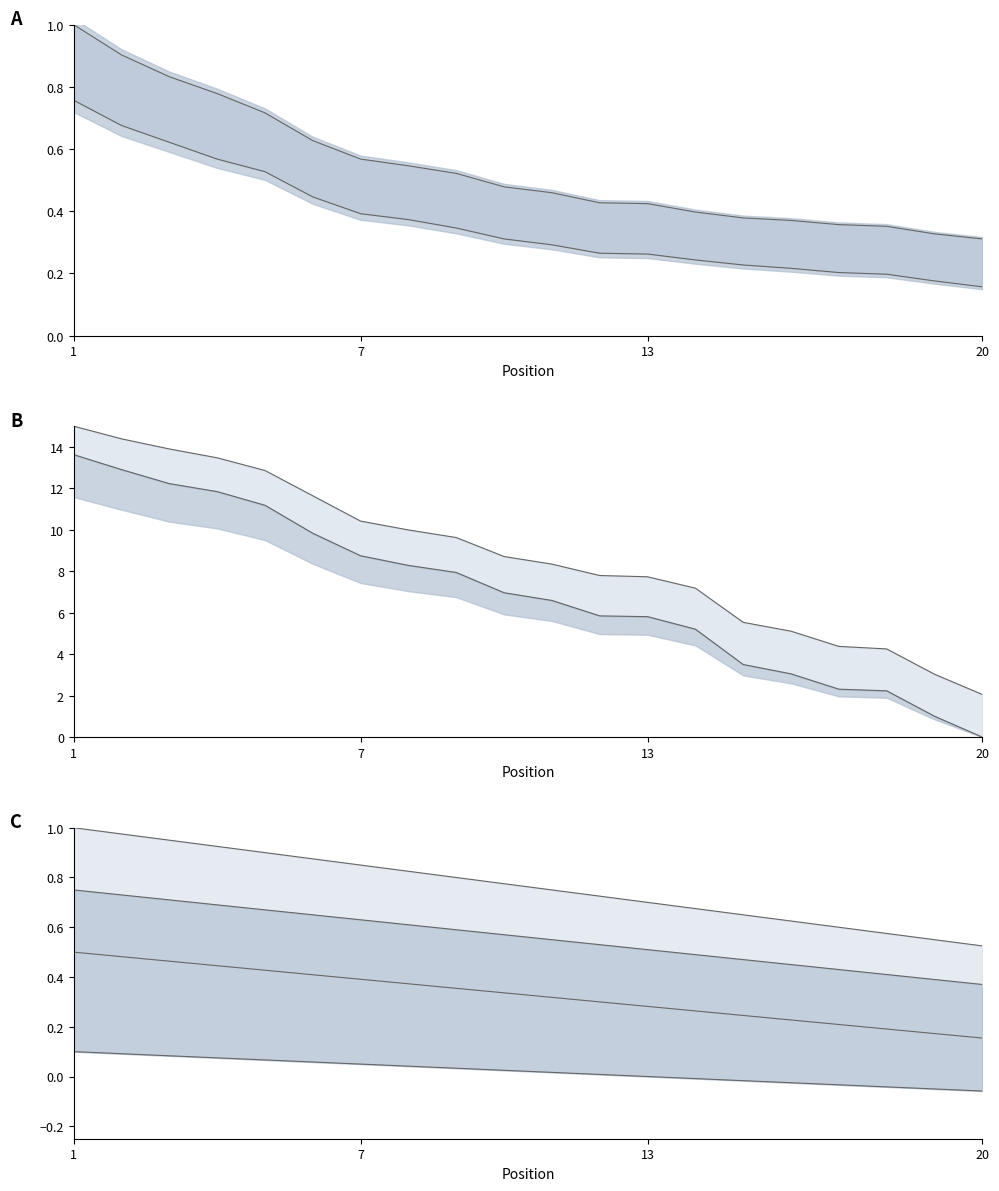

True or false: Upper bound and Bottom line cross at least once.

False